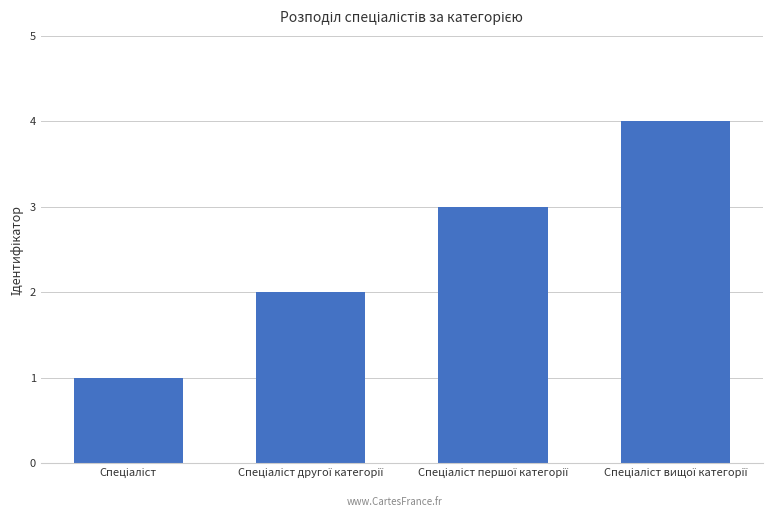

What is the greatest value displayed?

4